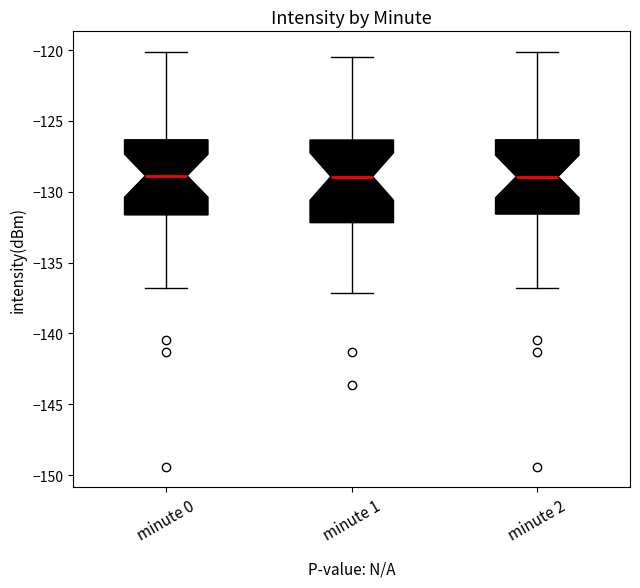

Which box is the tallest, from its lower edge to its upper edge?

minute 1